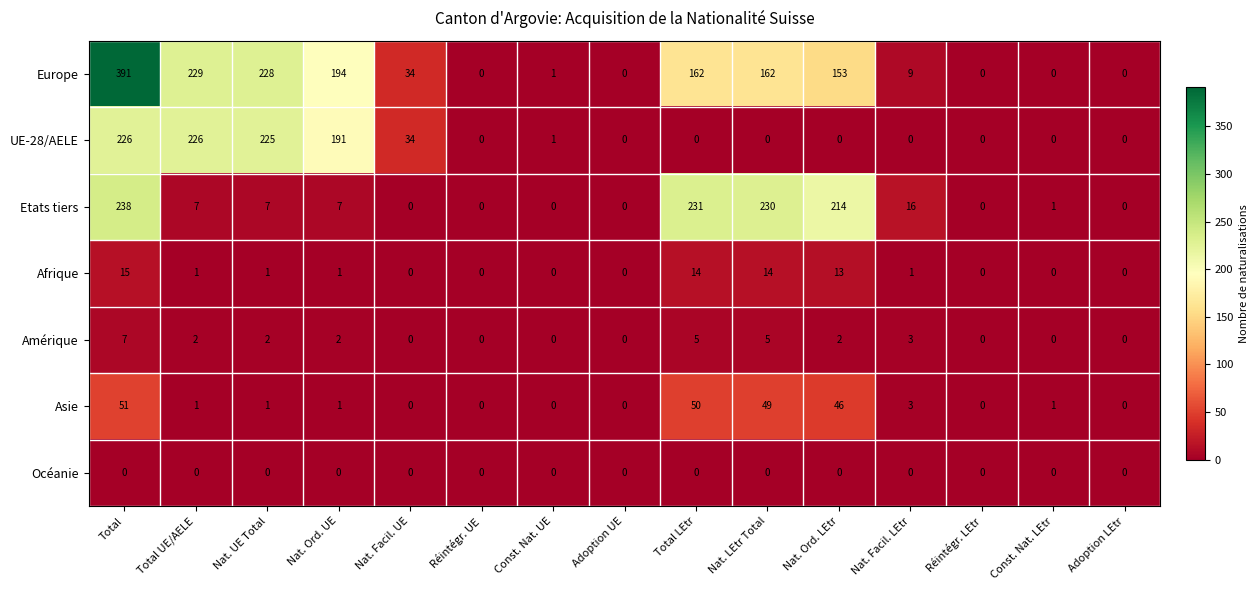

Which series has the largest total across all categories?

Europe